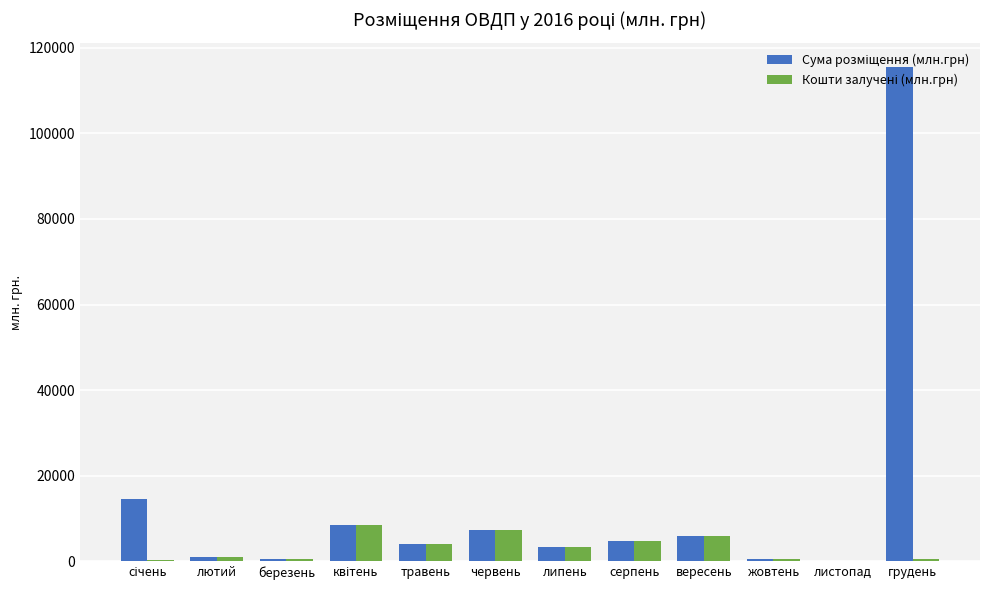

What is the total value across all series at вересень?

11725.1